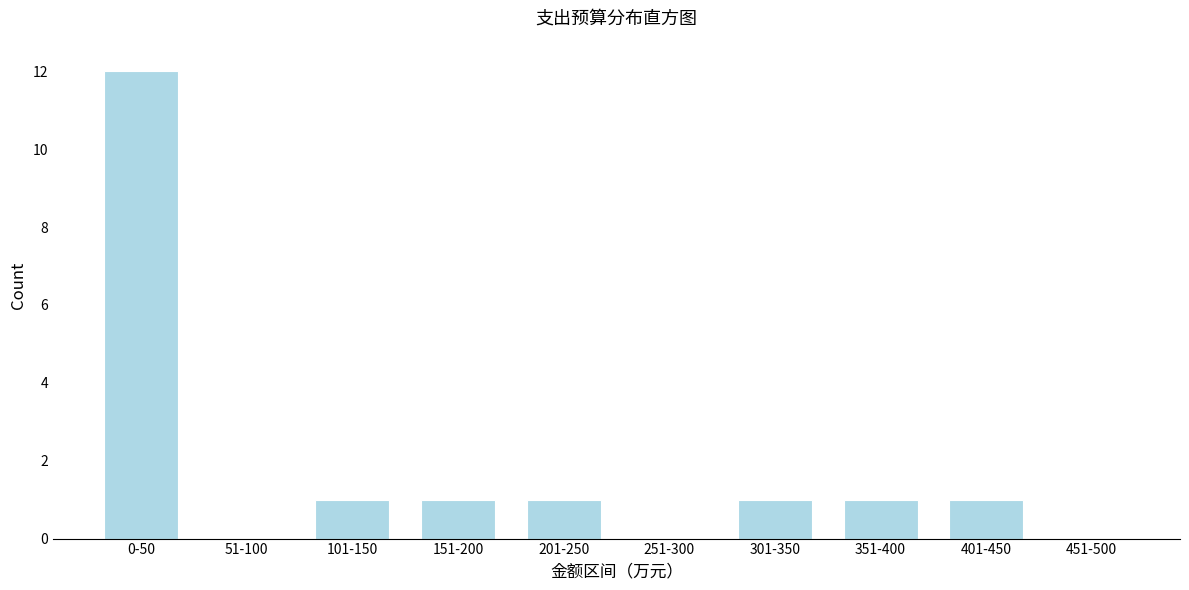

Reading right to left, what are all the values shown in this chart?

451-500=0	401-450=1	351-400=1	301-350=1	251-300=0	201-250=1	151-200=1	101-150=1	51-100=0	0-50=12